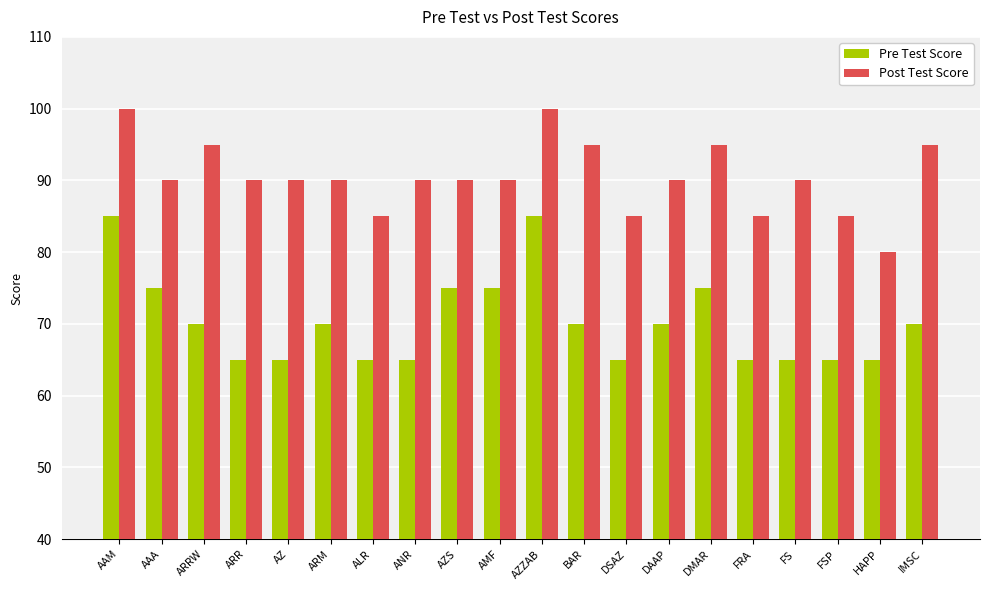

How many distinct data groups are displayed?

2